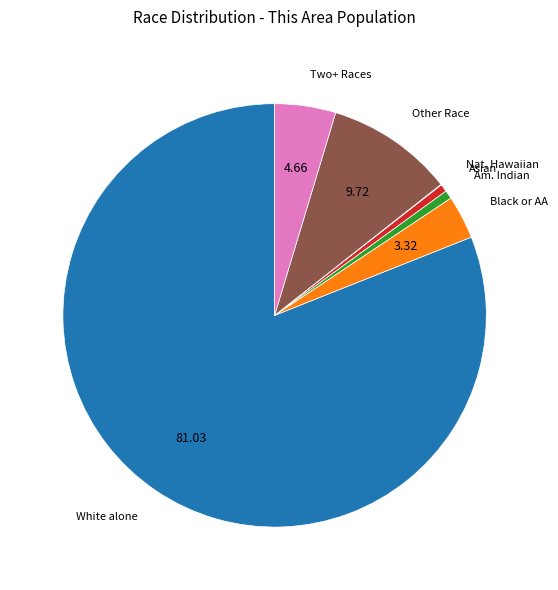

Which has a higher value, Asian or Other Race?

Other Race